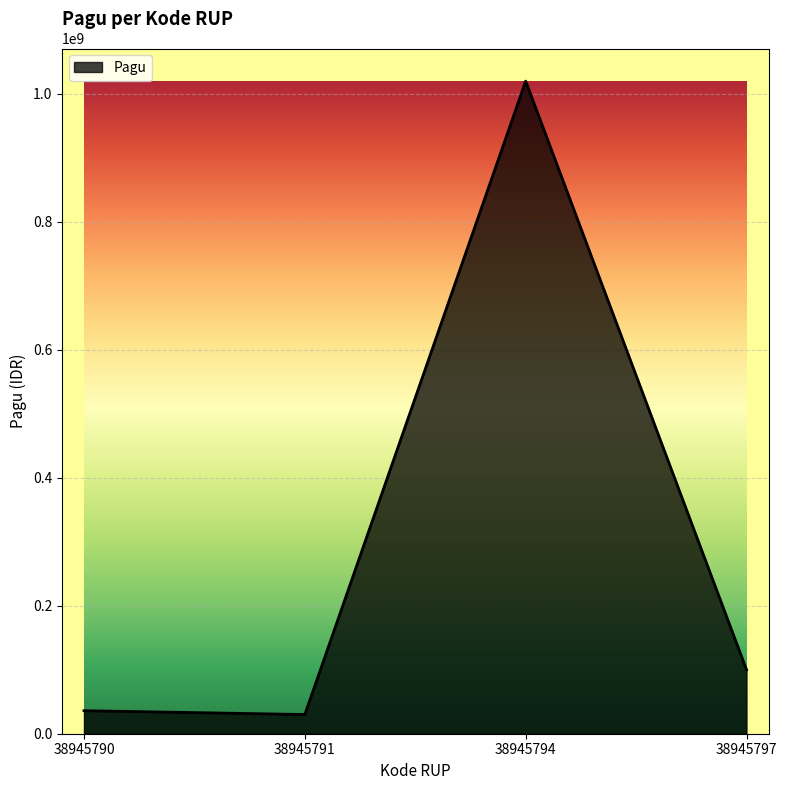

Between 38945790 and 38945797, which is larger?

38945797